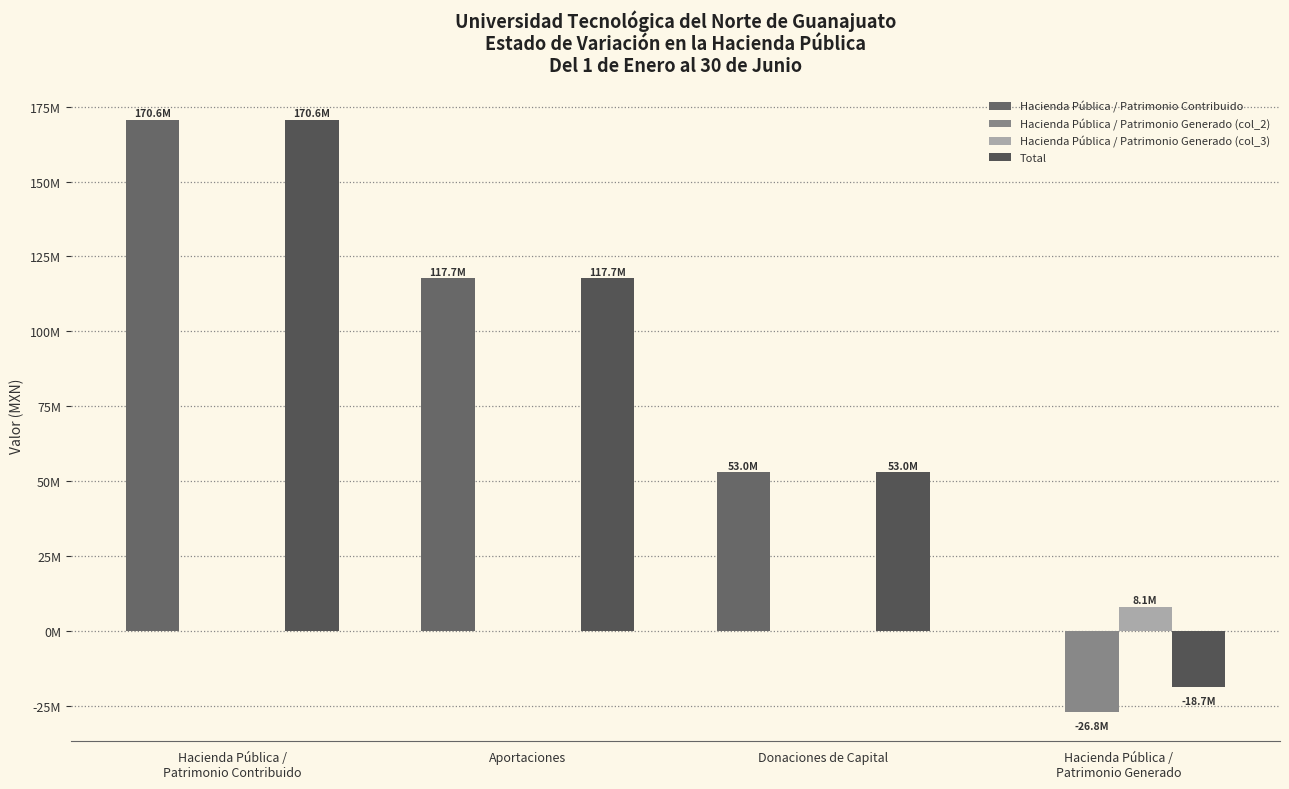

What is the difference between the maximum and minimum values in the Hacienda Pública / Patrimonio Generado (col_3) series?

8125530.8